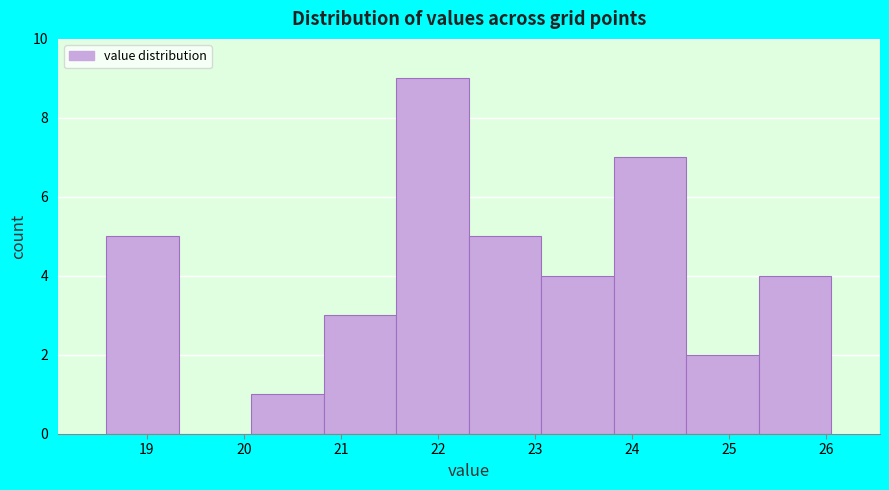

Which range on the x-axis has the tallest bar?

21.6 to 22.3